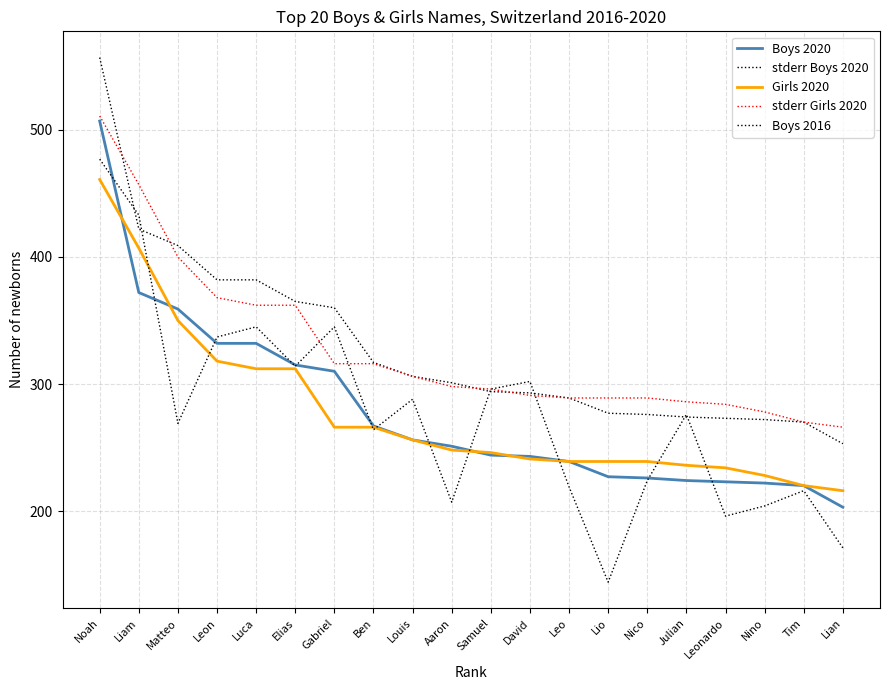

At which category is the sum across all series the highest?

Noah